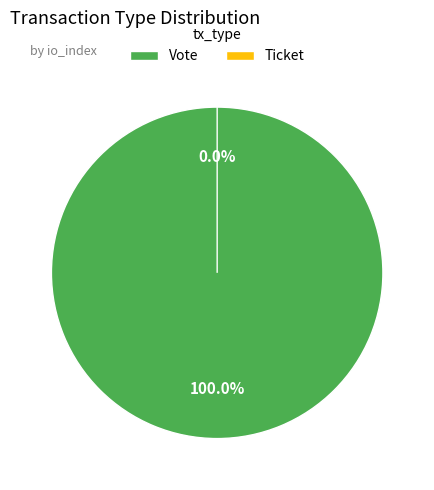

Which slice represents more than half of the pie?

Vote